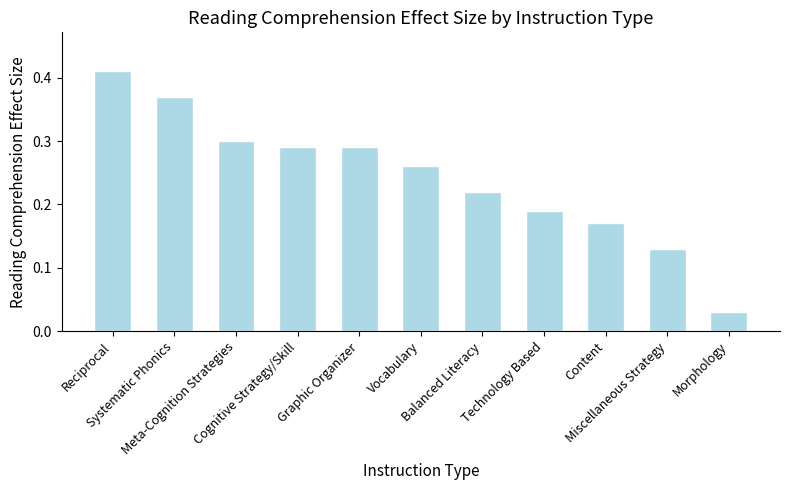

What is the sum of all values?

2.7